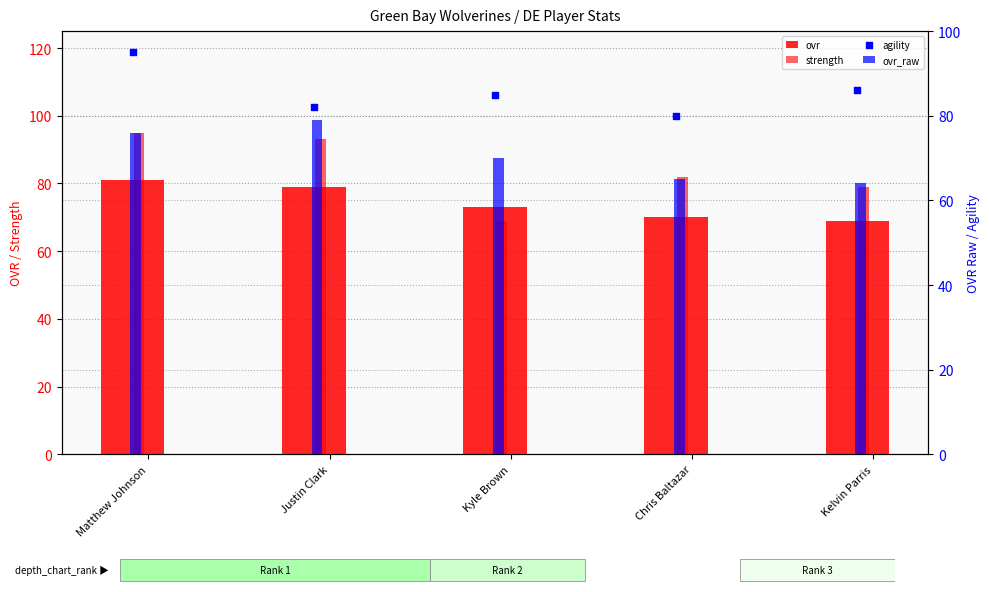

At how many categories does at least one series exceed 68?

5